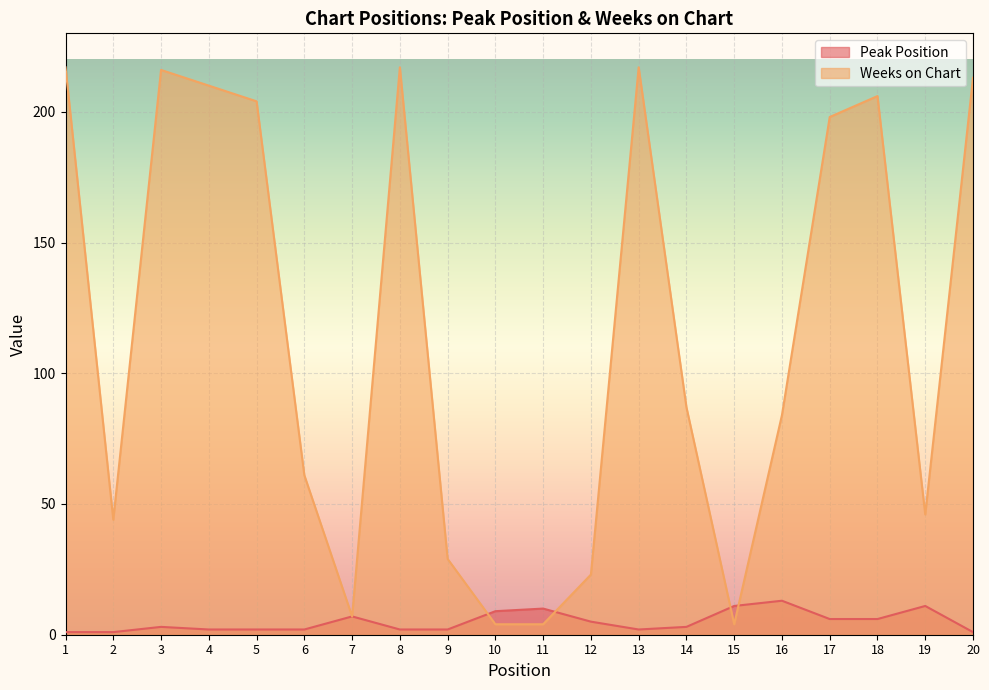

At which category is the sum across all series the highest?

3